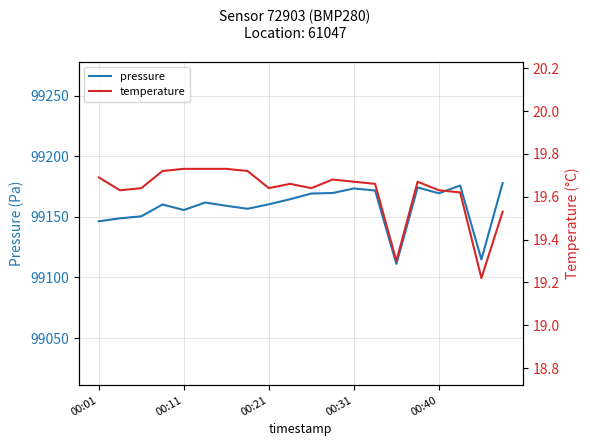

Rank the series by their maximum value, from highest to lowest.

pressure, temperature